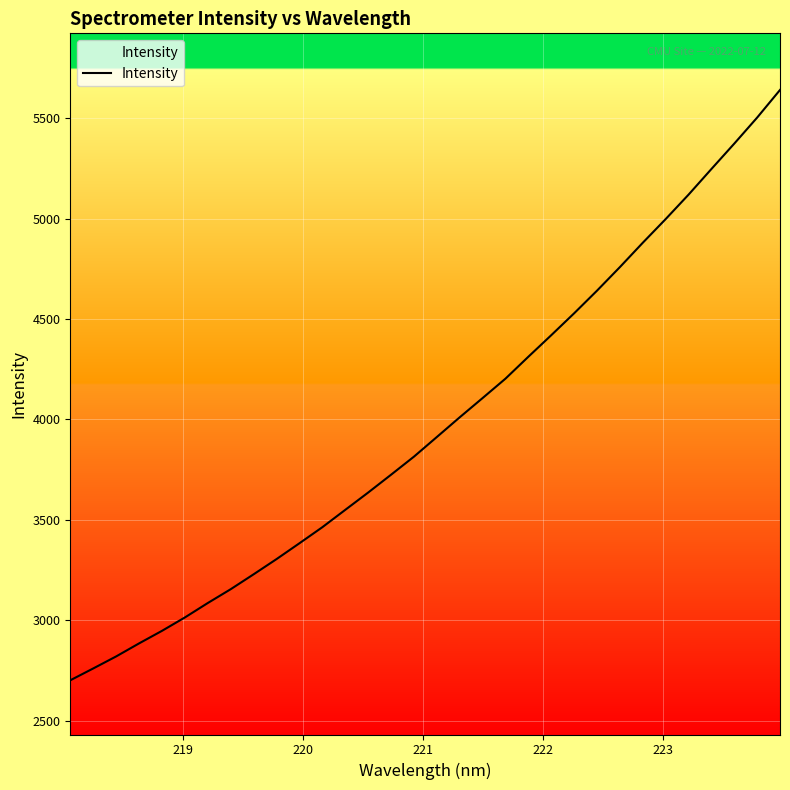

What is the maximum value shown in the chart?

5640.8